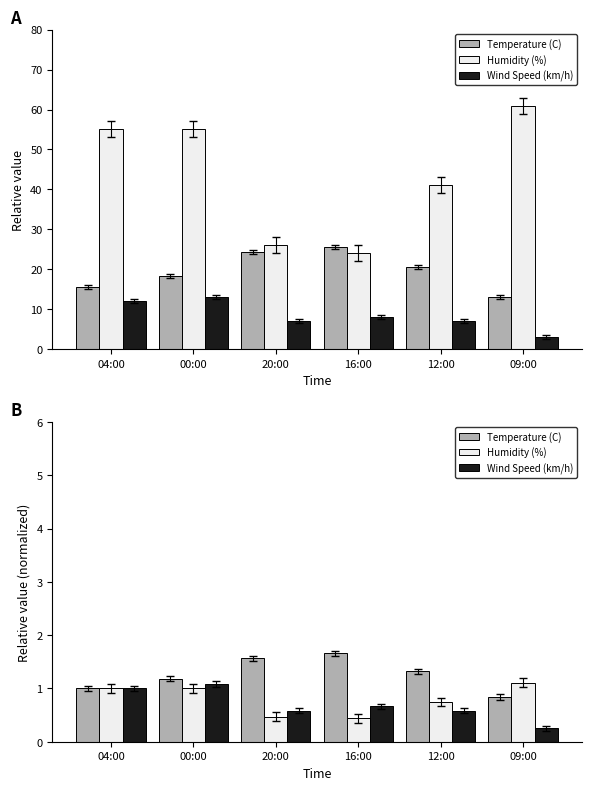

What is the difference between the highest and lowest values at 16:00?

1.2